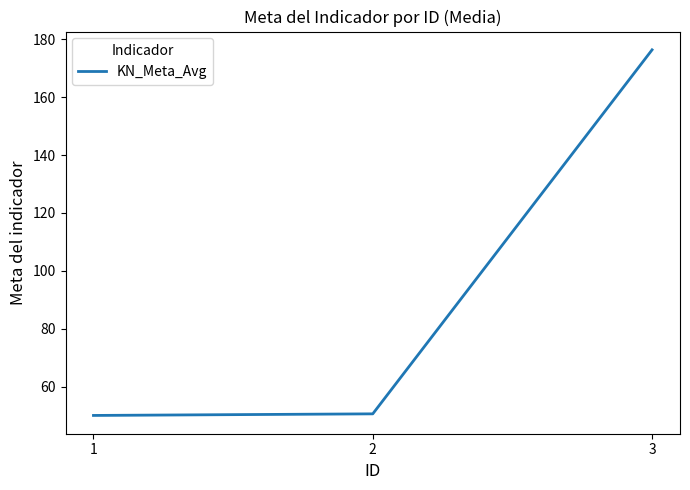

How many values exceed 50?

2